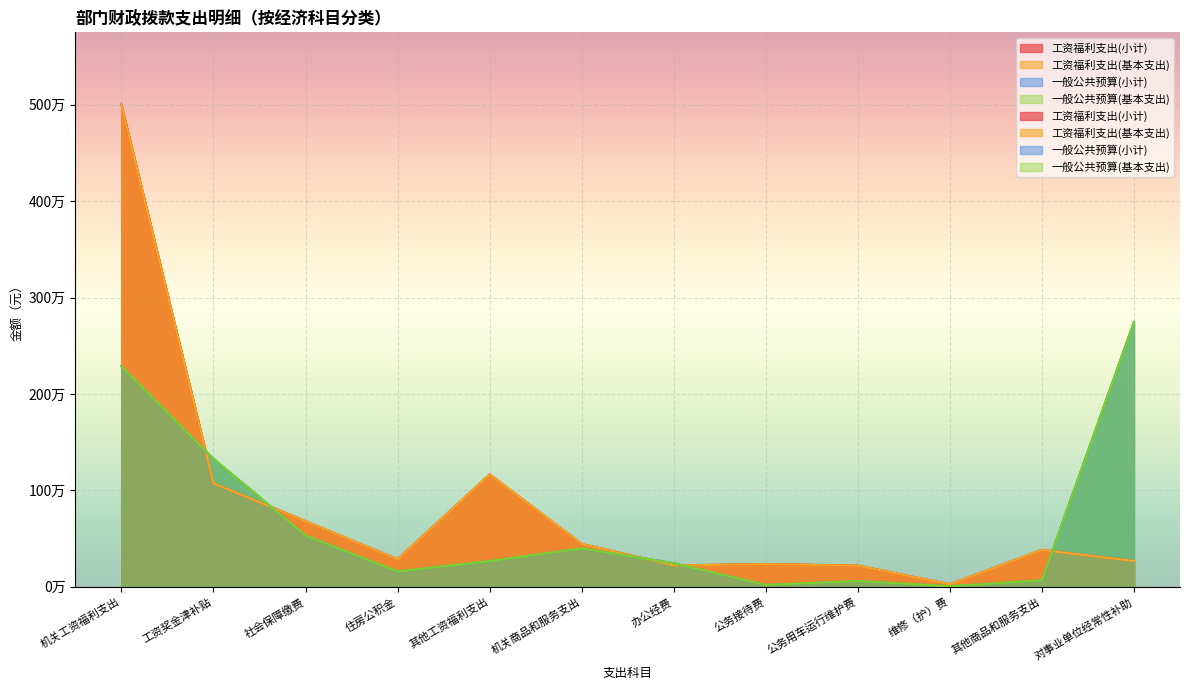

Where does the 一般公共预算(基本支出) series first go above 267768?

机关工资福利支出